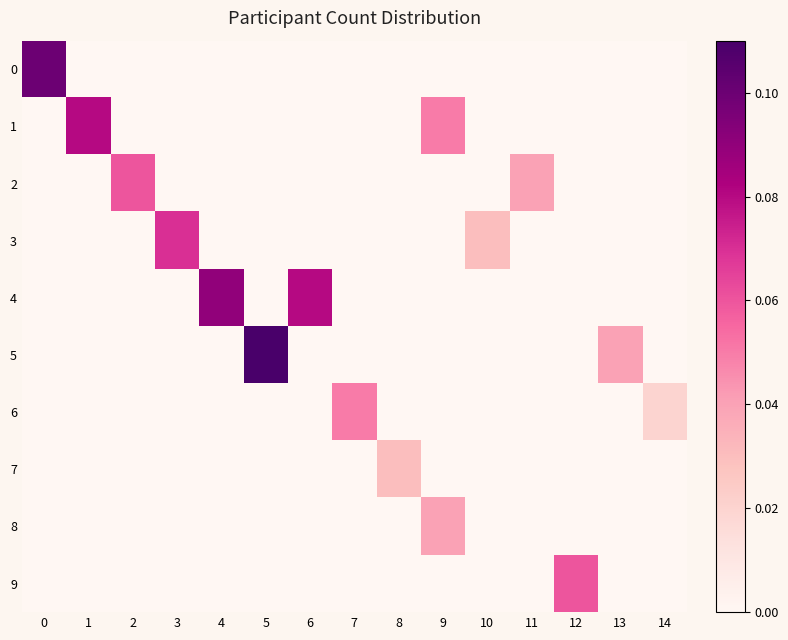

Which series has the largest range (max minus min)?

5